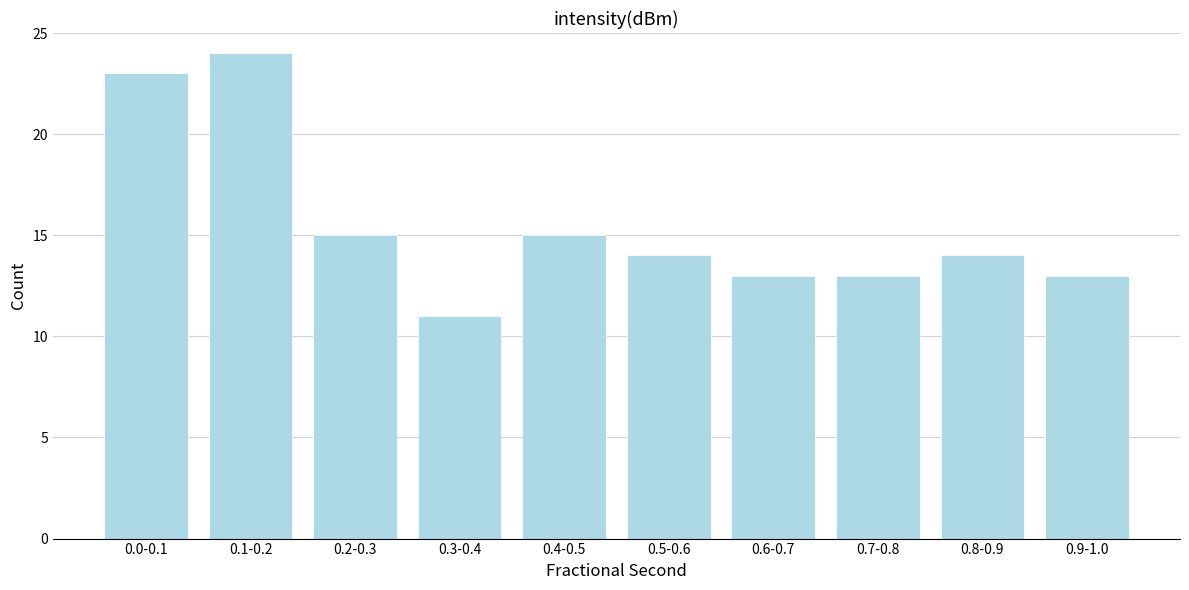

Reading right to left, extract all data points from this chart.

0.9-1.0=13	0.8-0.9=14	0.7-0.8=13	0.6-0.7=13	0.5-0.6=14	0.4-0.5=15	0.3-0.4=11	0.2-0.3=15	0.1-0.2=24	0.0-0.1=23